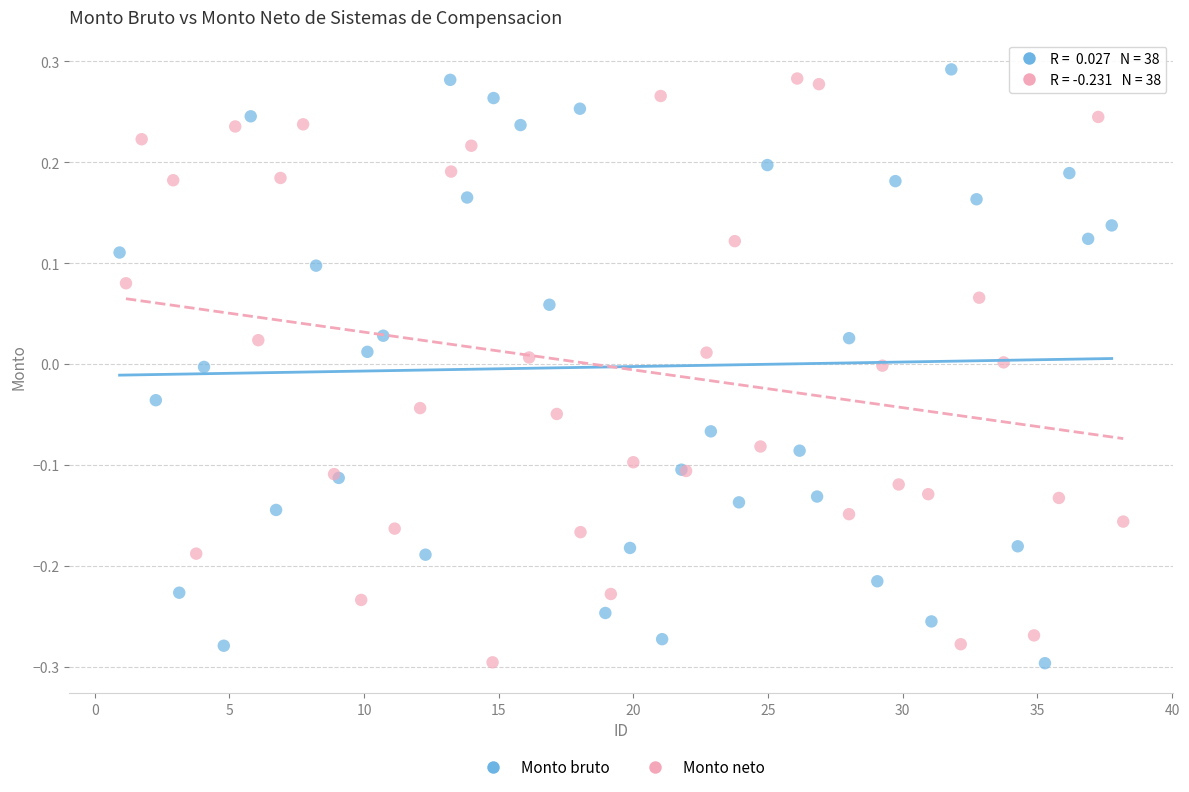

Which series contains the highest Y value?

Monto bruto